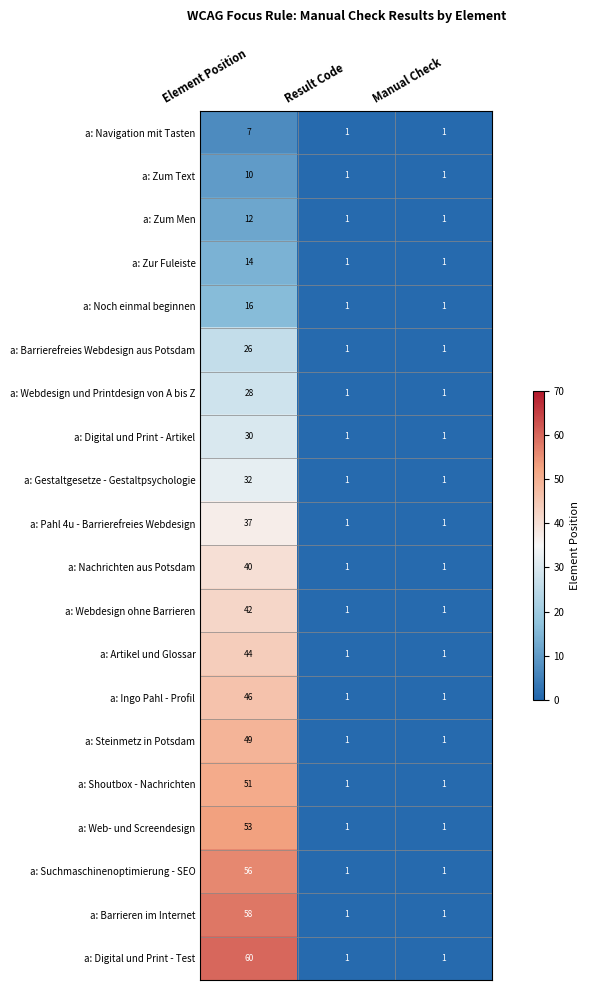

Rank the series at Element Position from lowest to highest value.

a: Navigation mit Tasten, a: Zum Text, a: Zum Men, a: Zur Fuleiste, a: Noch einmal beginnen, a: Barrierefreies Webdesign aus Potsdam, a: Webdesign und Printdesign von A bis Z, a: Digital und Print - Artikel, a: Gestaltgesetze - Gestaltpsychologie, a: Pahl 4u - Barrierefreies Webdesign, a: Nachrichten aus Potsdam, a: Webdesign ohne Barrieren, a: Artikel und Glossar, a: Ingo Pahl - Profil, a: Steinmetz in Potsdam, a: Shoutbox - Nachrichten, a: Web- und Screendesign, a: Suchmaschinenoptimierung - SEO, a: Barrieren im Internet, a: Digital und Print - Test